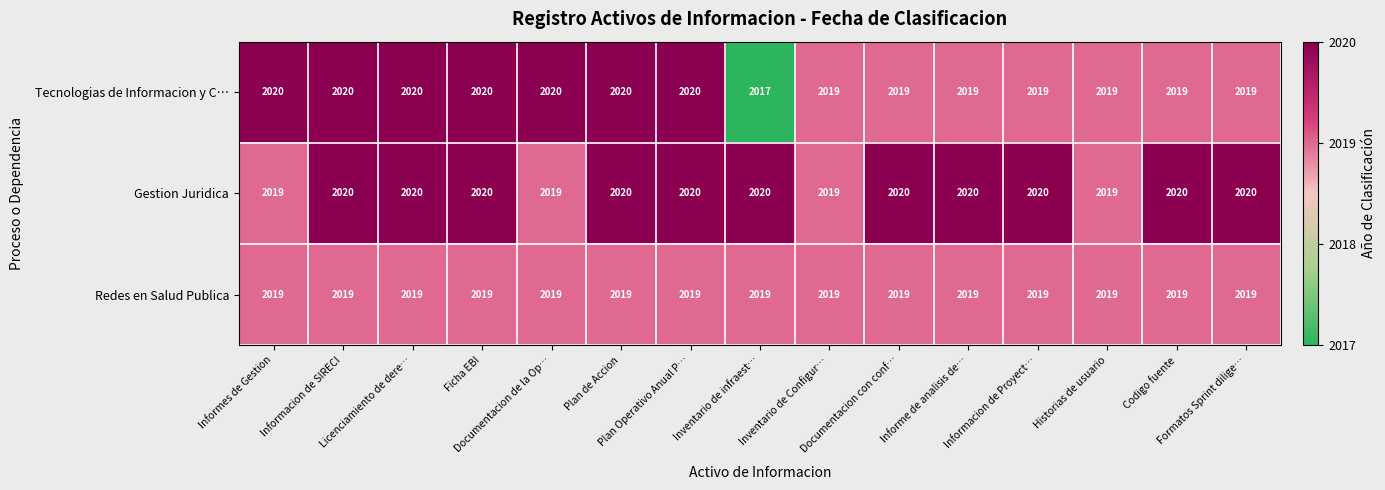

What is the minimum value shown in the chart?

2017